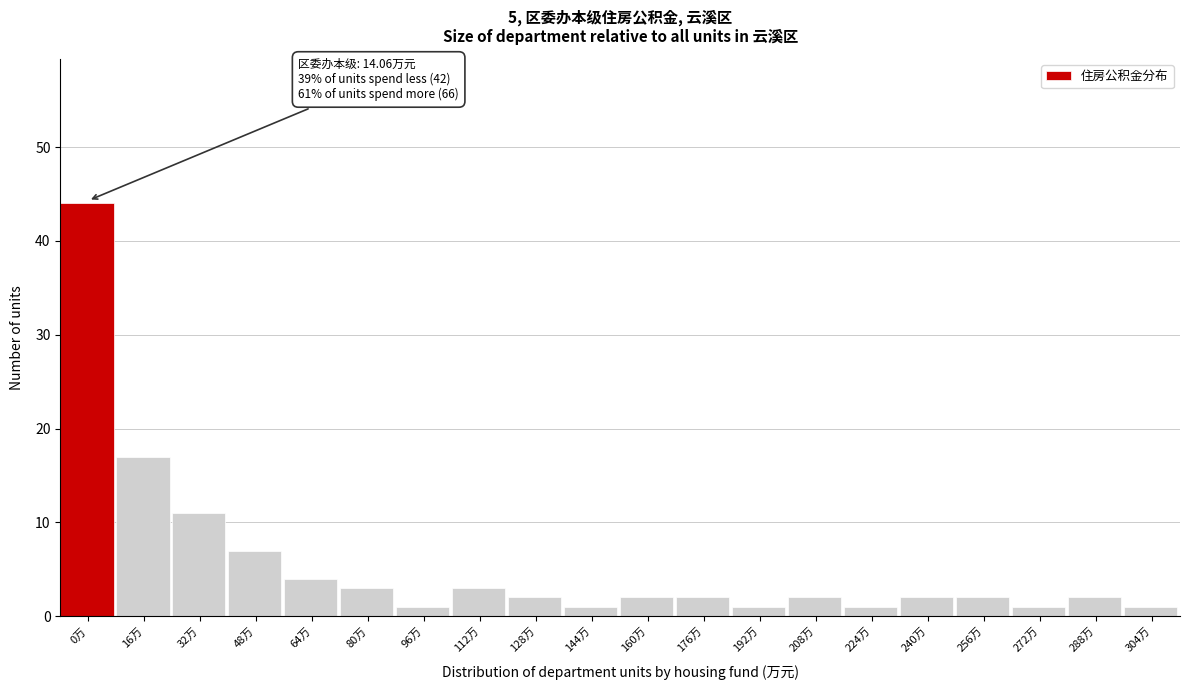

Reading left to right, extract all data points from this chart.

44	17	11	7	4	3	1	3	2	1	2	2	1	2	1	2	2	1	2	1